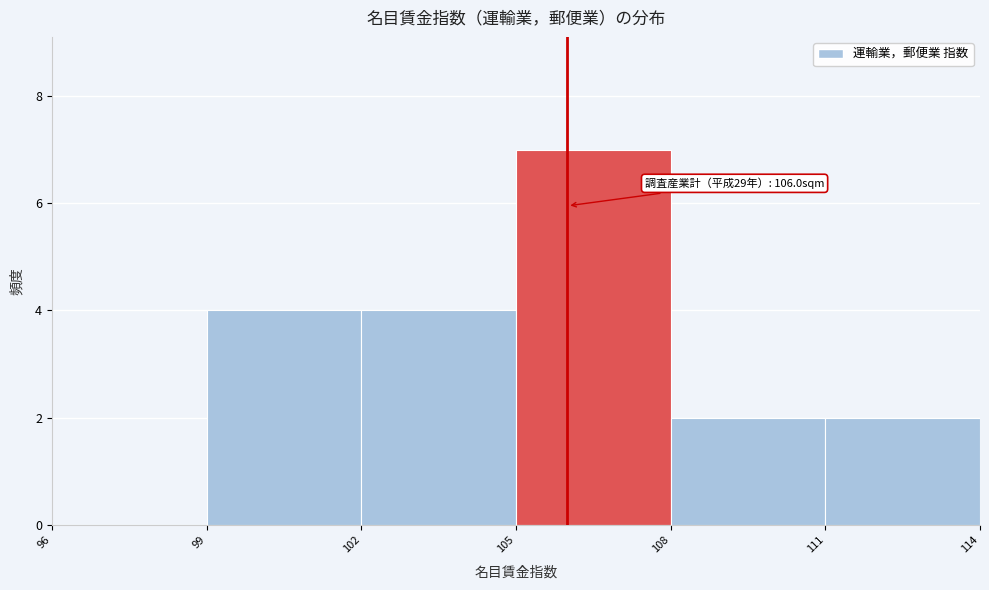

Over which range of the x-axis is the bar tallest?

105 to 108